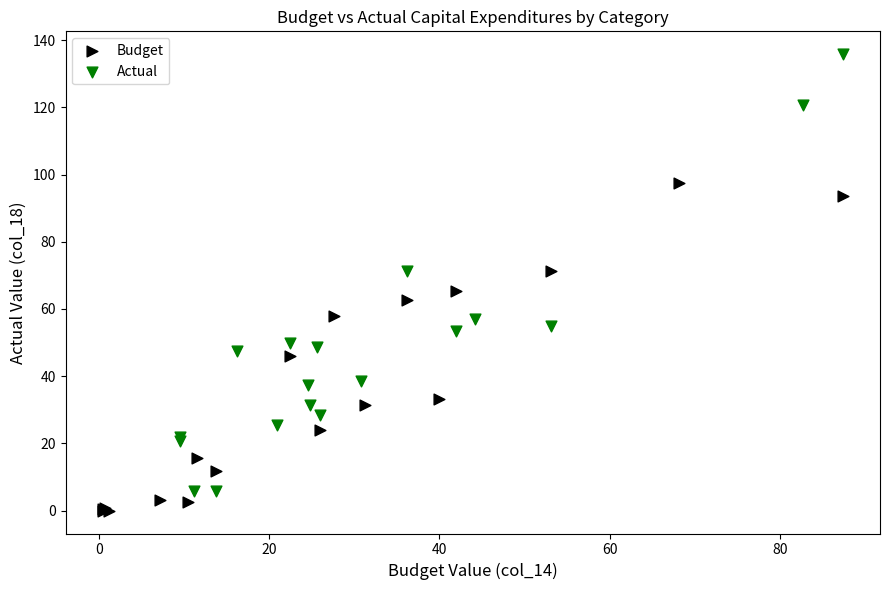

What are all the series names shown in the legend?

Budget, Actual